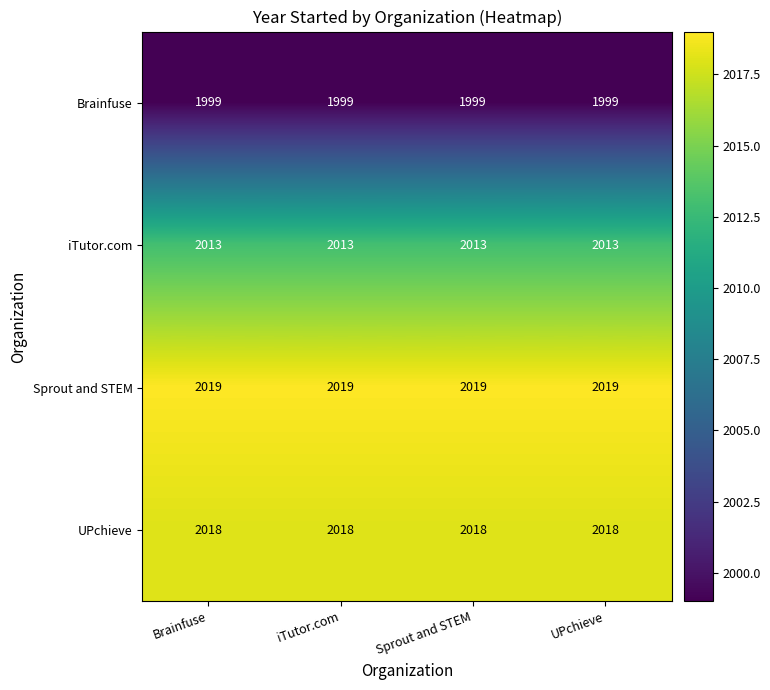

Rank the series by their maximum value, from highest to lowest.

Sprout and STEM, UPchieve, iTutor.com, Brainfuse